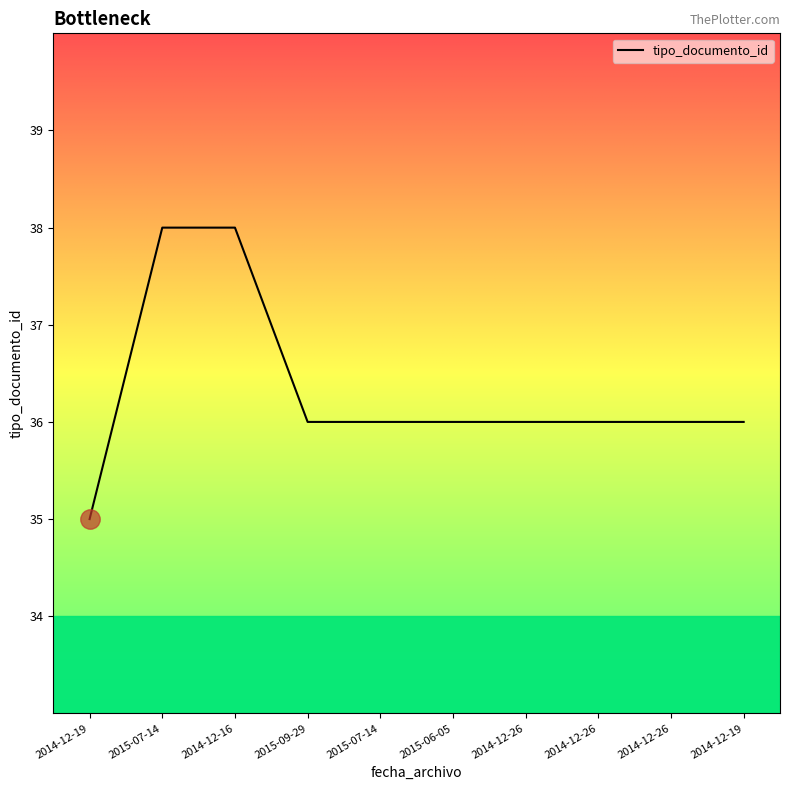

Which category has the lowest value across all series?

2014-12-19